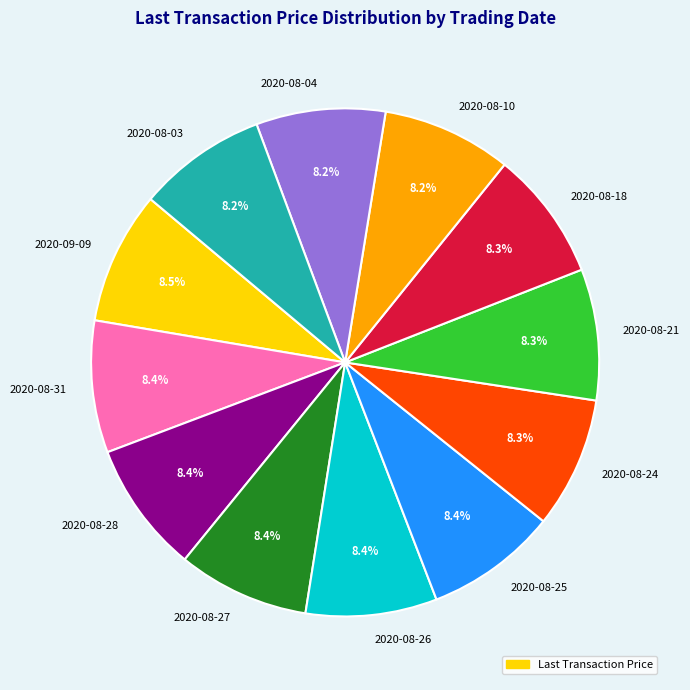

What is the ratio of the value at 2020-08-25 to the value at 2020-08-10?

1.0